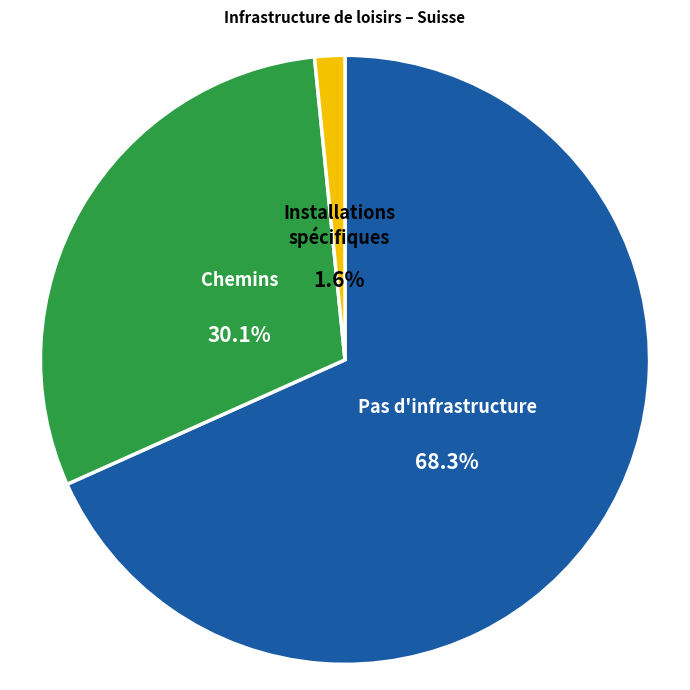

Does any single category account for the majority?

Yes